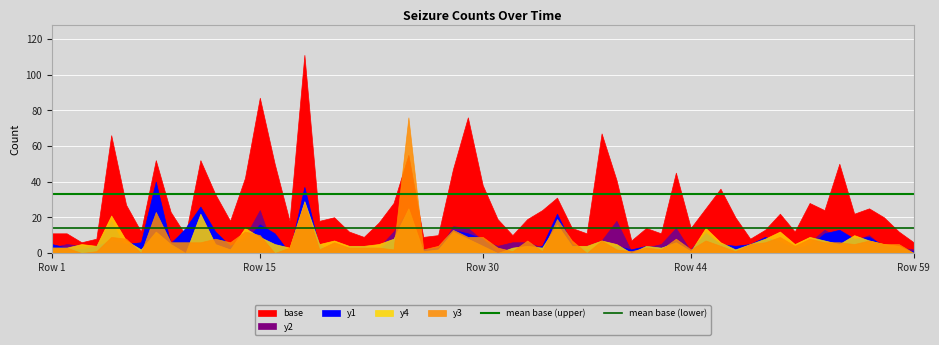

Read the mean base (upper) value at Row 1.

33.1